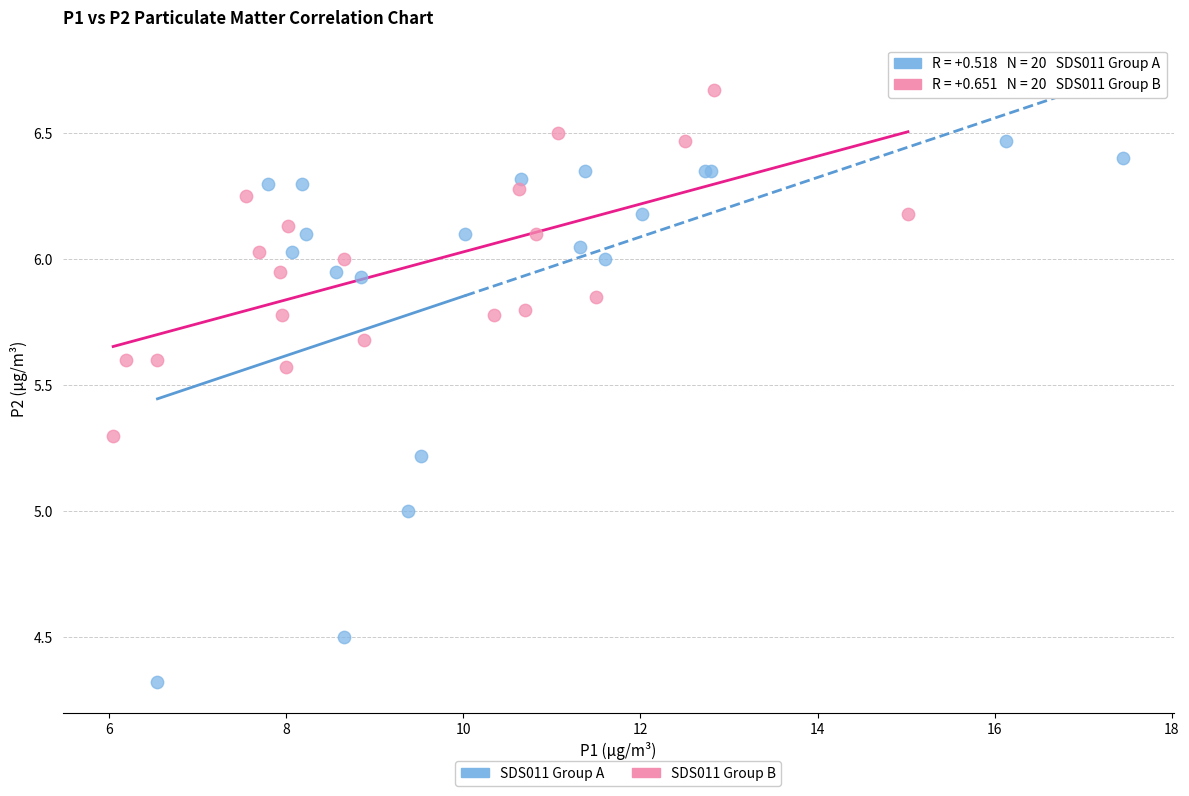

Which series reaches the minimum Y coordinate?

SDS011 Group A